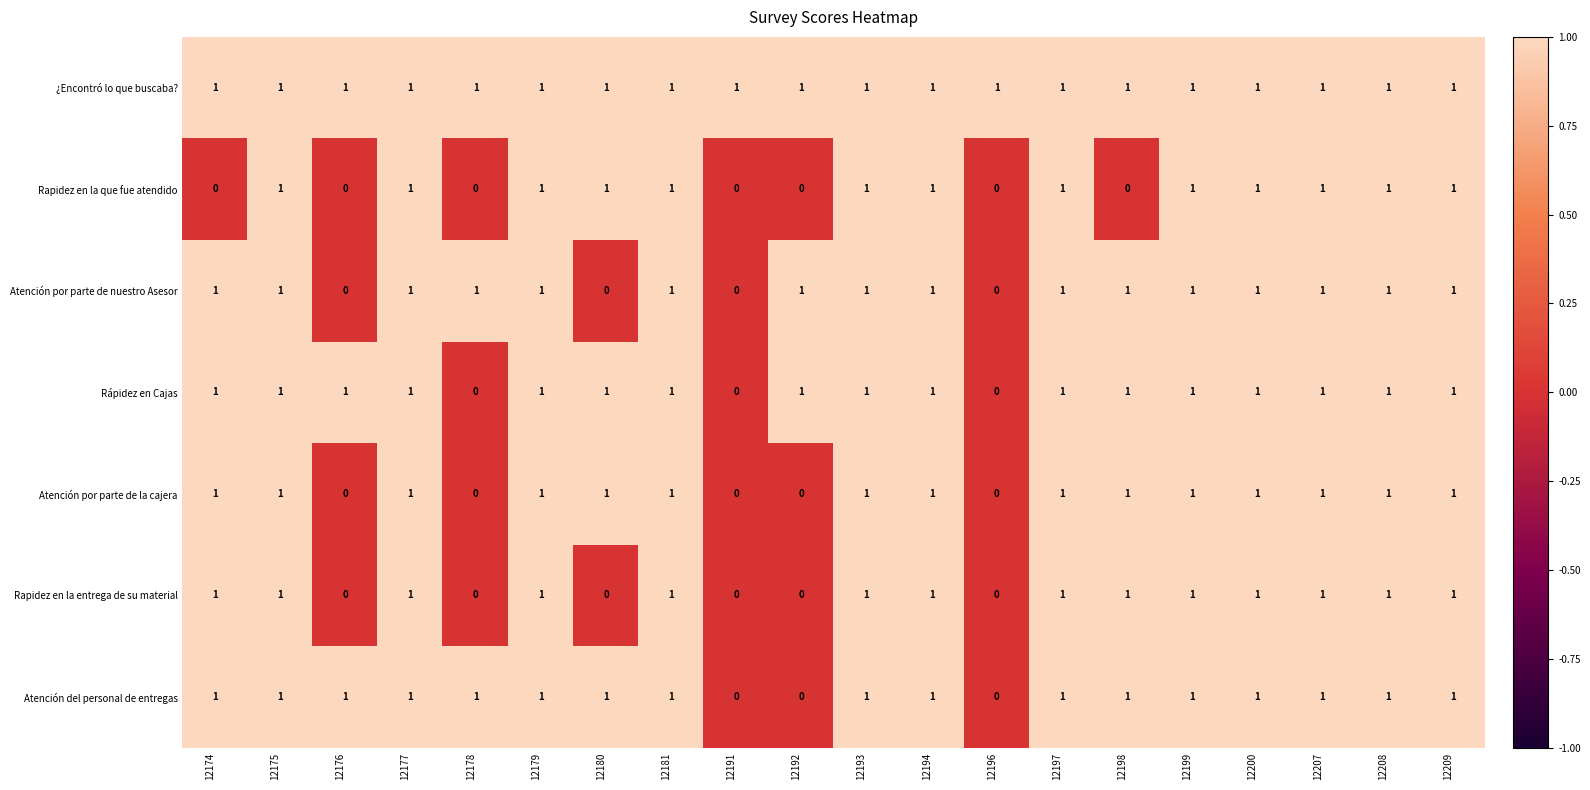

Count the Rápidez en Cajas values in the range 1 to 2.

17